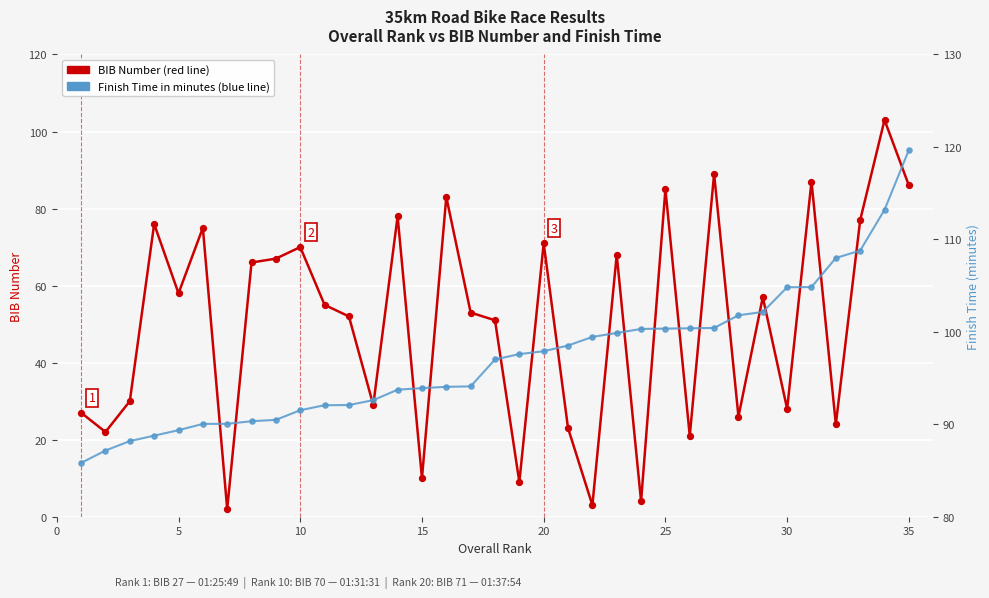

Which series reaches the minimum Y coordinate?

BIB Number